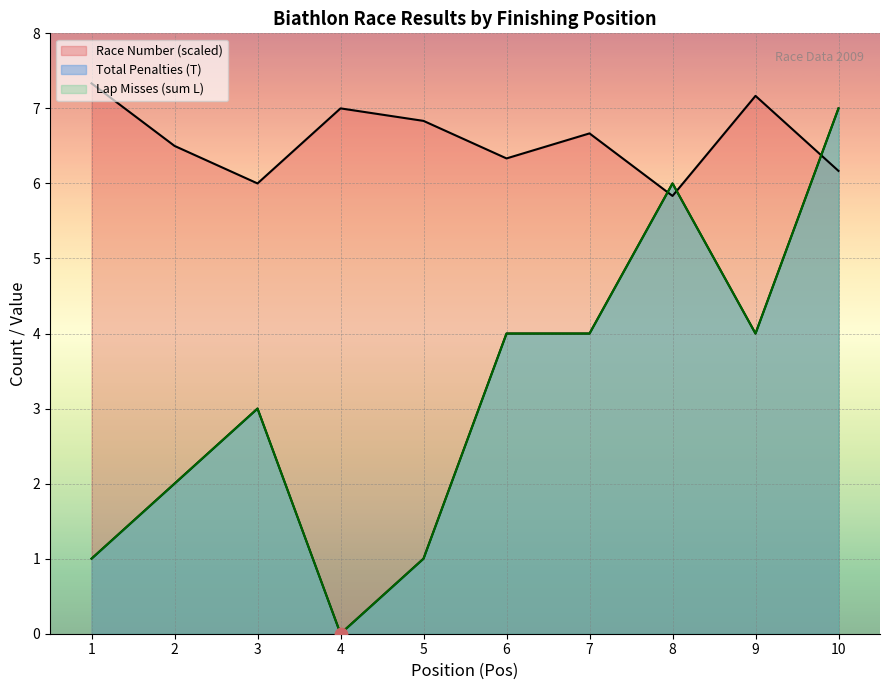

What is the total value across all series at 5?

8.8